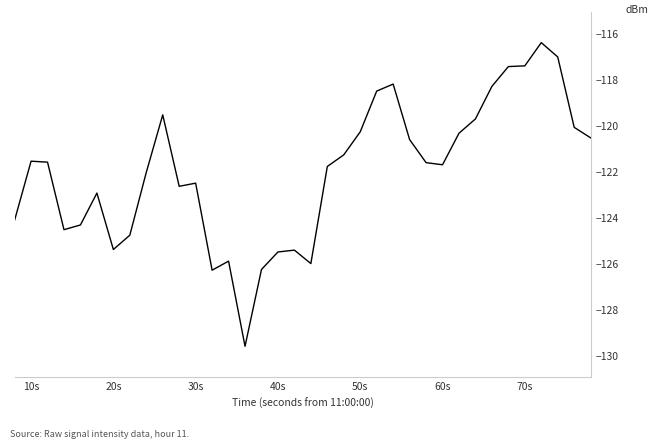

What is the difference between the maximum and minimum values?

13.2